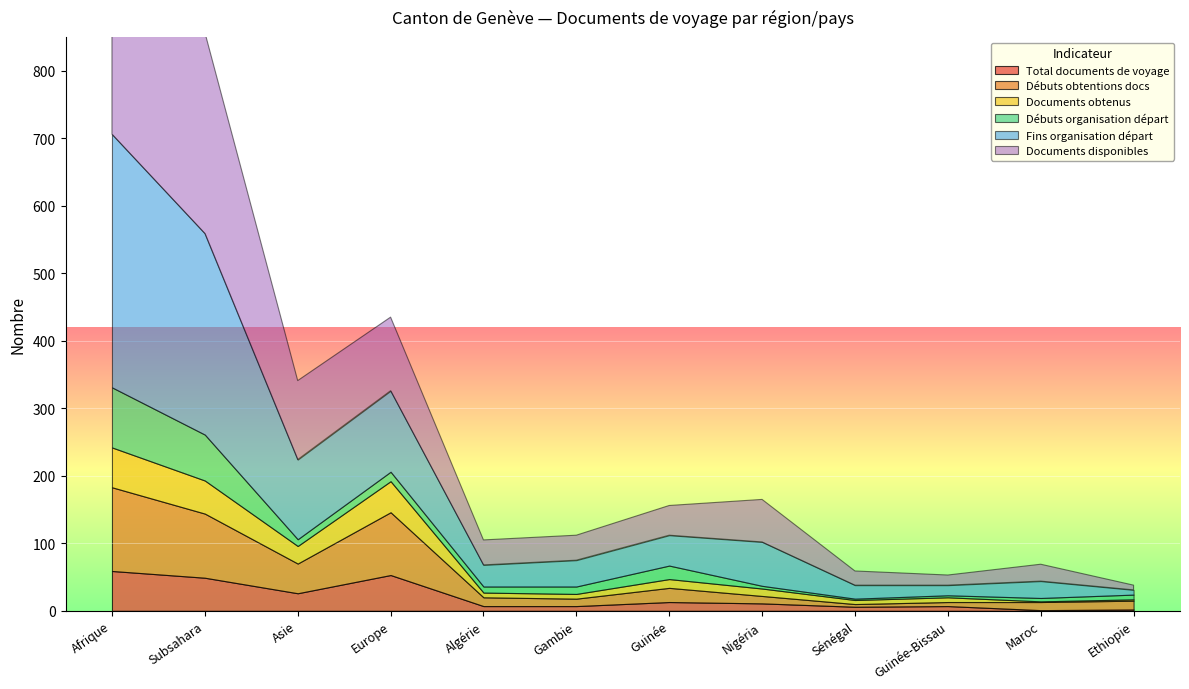

What is the label of the 11th point from the left?

Maroc